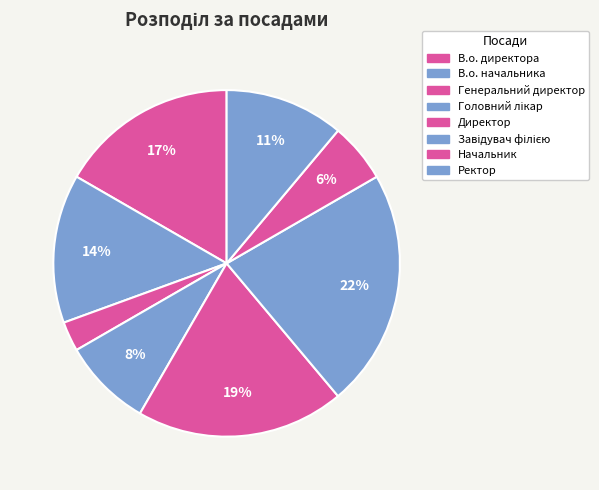

To the nearest percent, what is the difference between the largest and smallest slice percentages?

19%